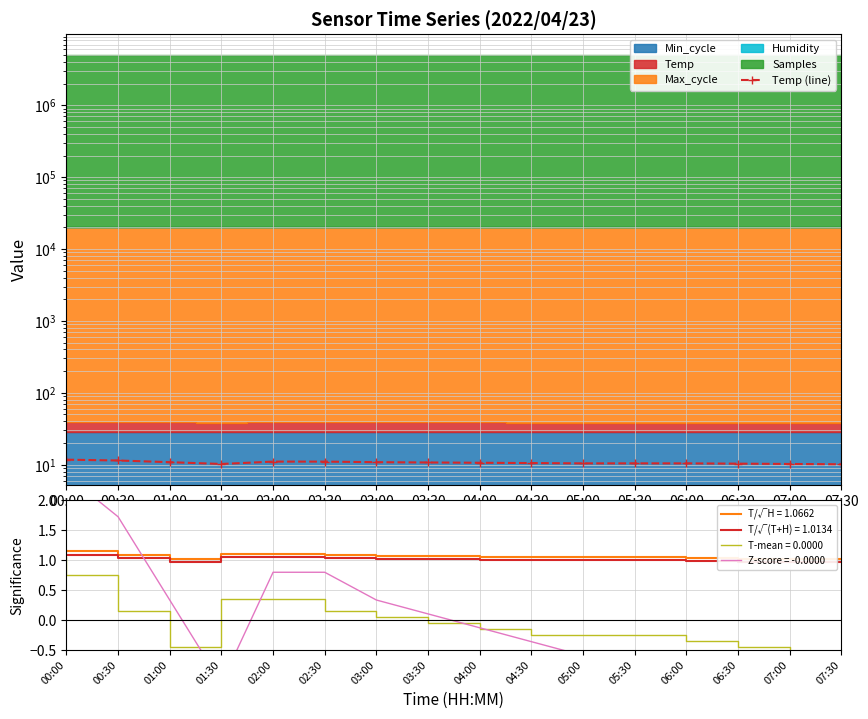

At which label is the value closest to 10?

07:30